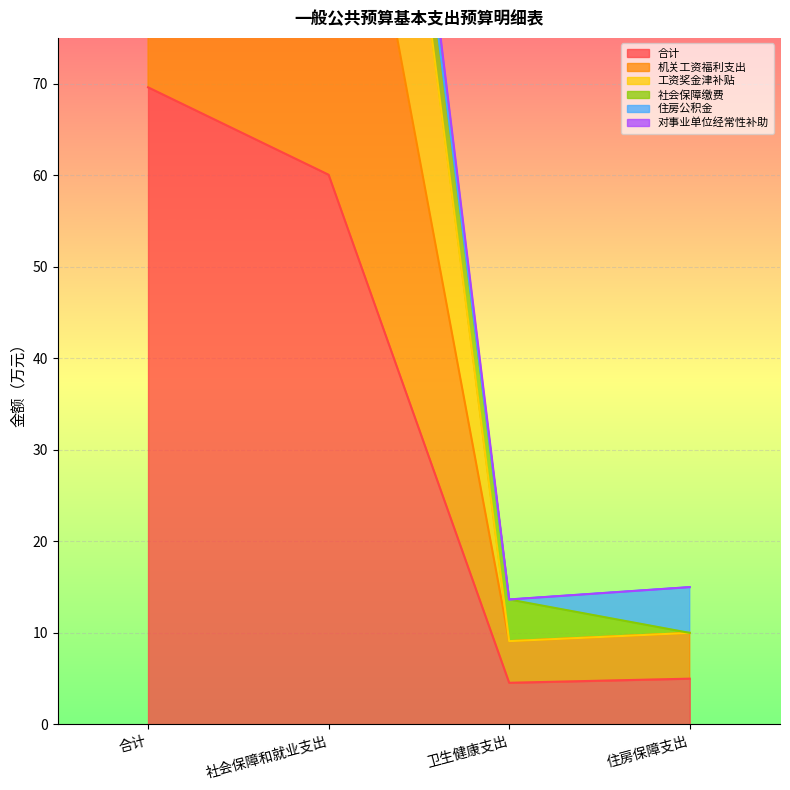

Which category has the highest value in the 合计 series?

合计